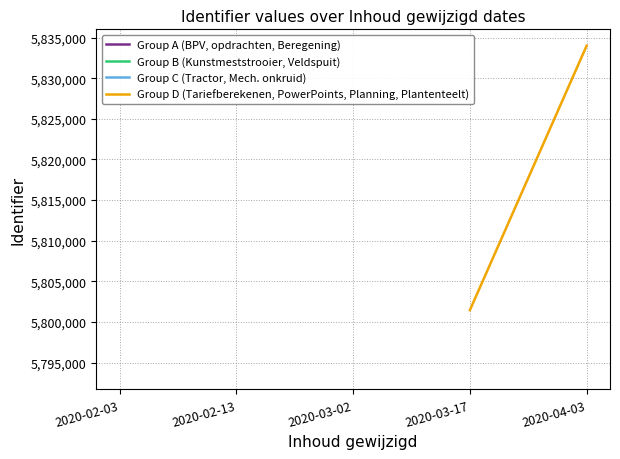

List the labels in order of Group B (Kunstmeststrooier, Veldspuit) value, largest first.

2020-02-03, 2020-02-13, 2020-03-02, 2020-03-17, 2020-04-03